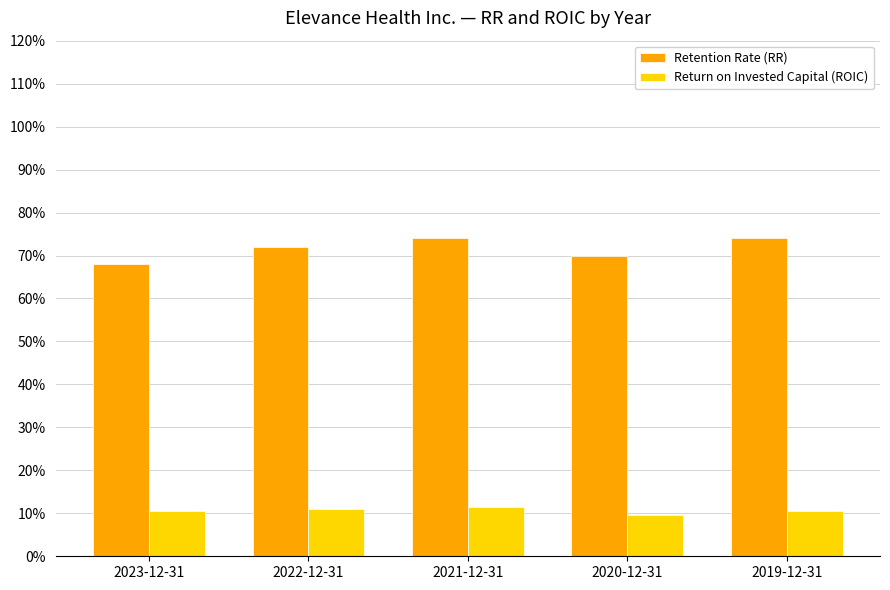

Reading right to left, extract all data points from this chart.

Retention Rate (RR): 0.7	0.7	0.7	0.7	0.7
Return on Invested Capital (ROIC): 0.1	0.1	0.1	0.1	0.1